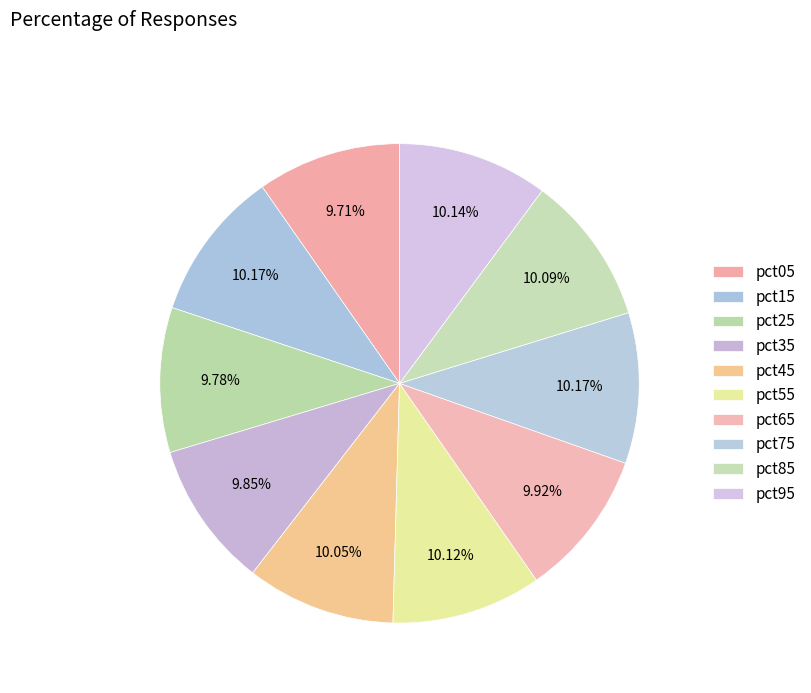

Rank the categories by value from highest to lowest.

pct15, pct75, pct95, pct55, pct85, pct45, pct65, pct35, pct25, pct05